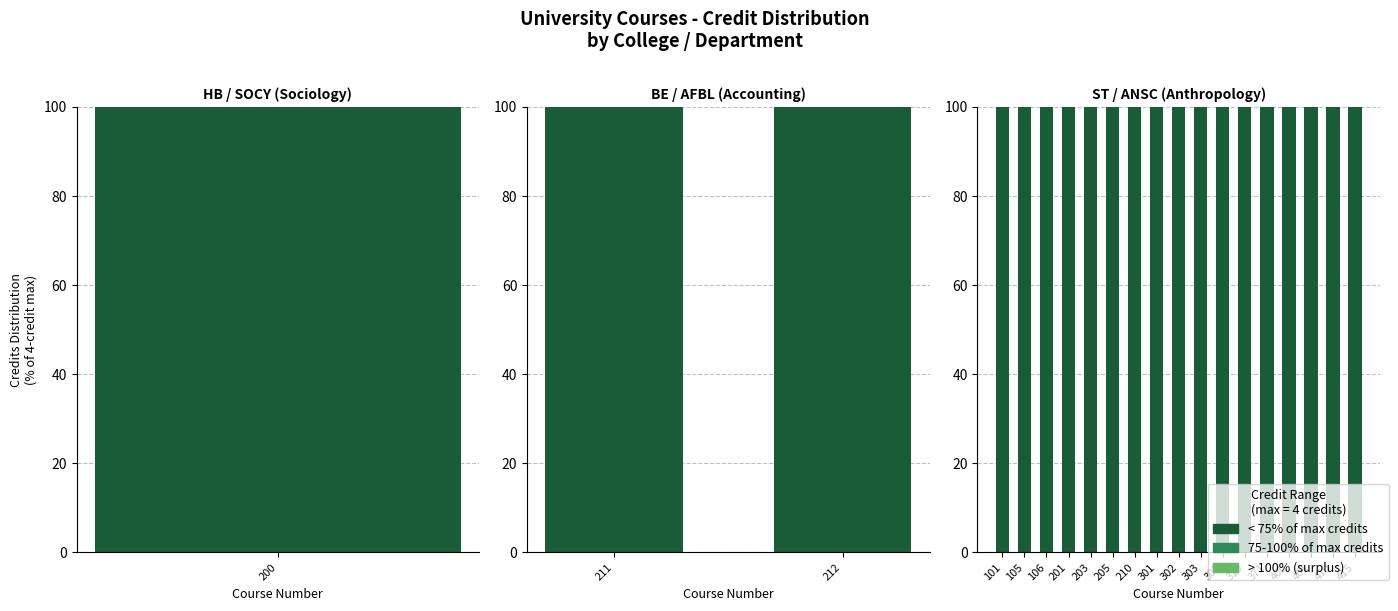

How many bars are there in each group?

3